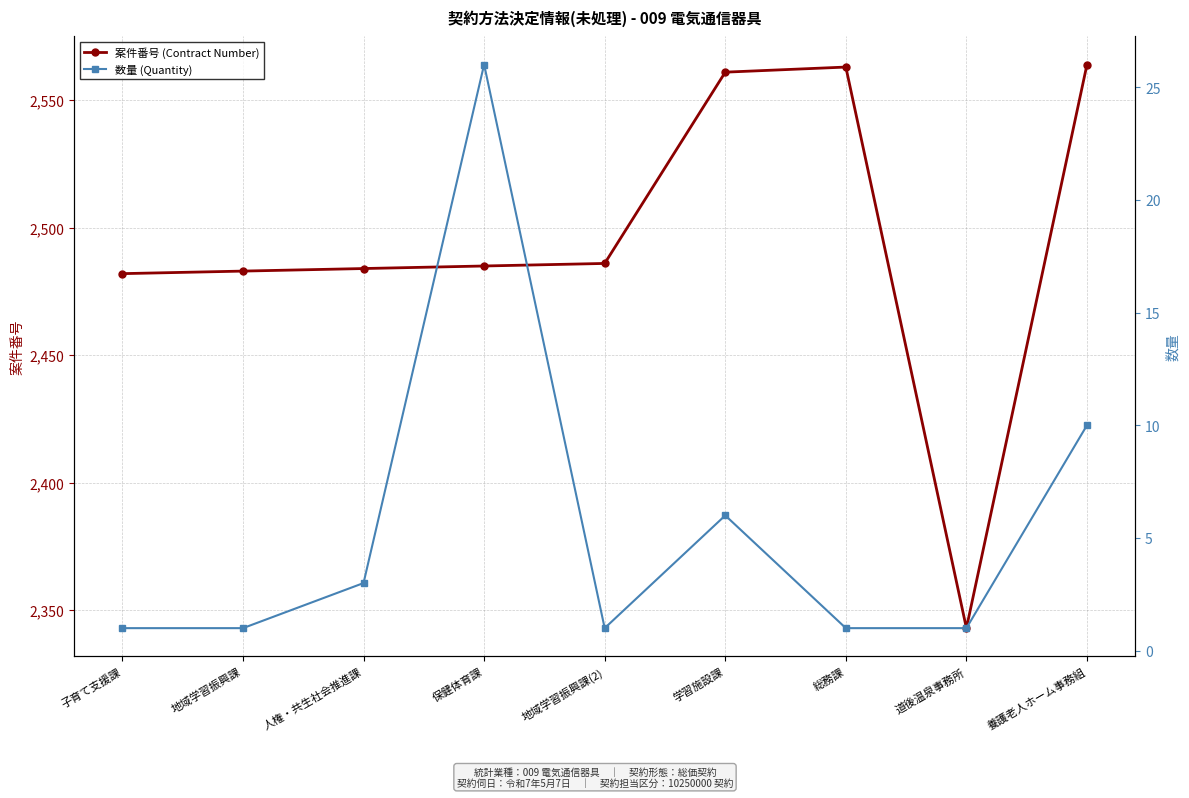

What is the value of the 案件番号 (Contract Number) point at the 3rd from the left?

2484